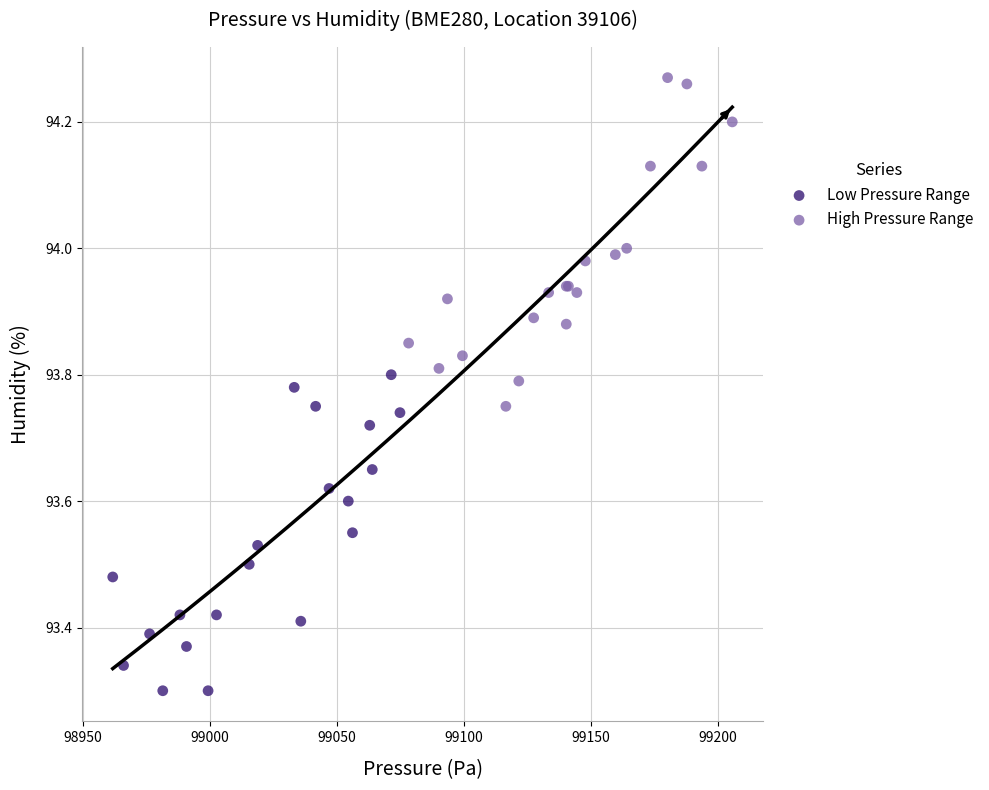

Which series contains the highest Y value?

High Pressure Range